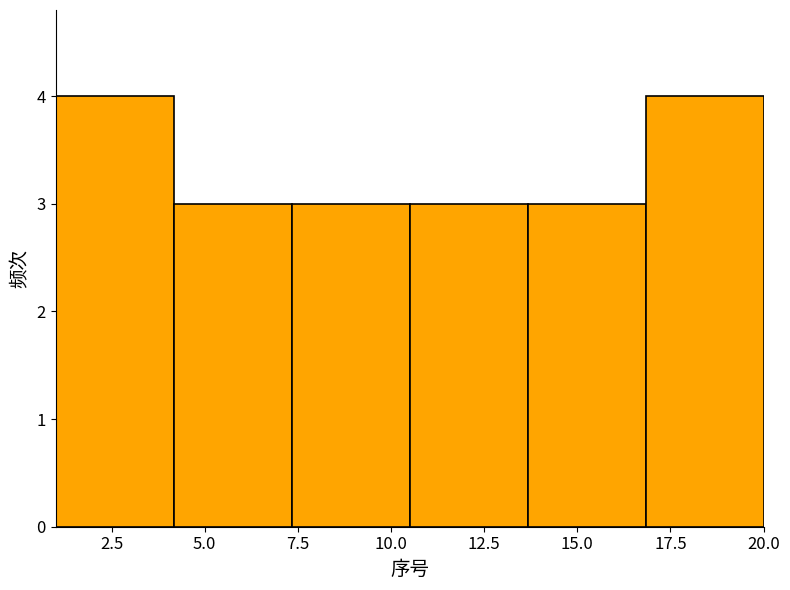

Reading left to right, list every bar in this chart as the range it spans on the x-axis followed by its height. Neither the bar edges nor the heights are printed on the chart, so give them approximately, as read against the axes.

1.0 to 4.0: 4
4.0 to 7.5: 3
7.5 to 10.5: 3
10.5 to 13.5: 3
13.5 to 17.0: 3
17.0 to 20.0: 4